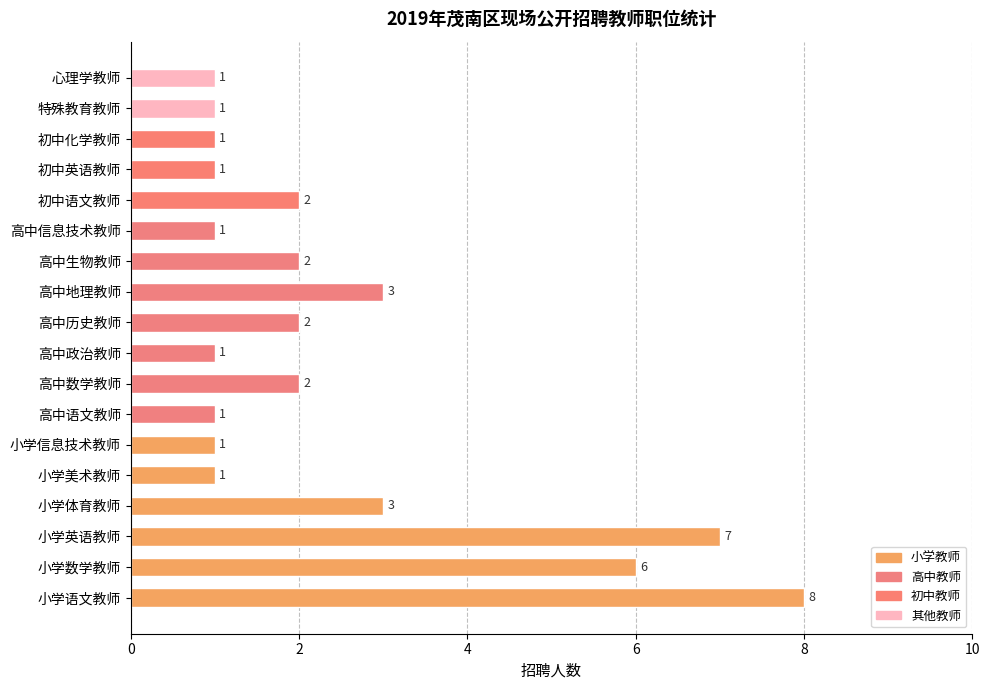

Reading bottom to top, list all the values displayed in this chart.

8	6	7	3	1	1	1	2	1	2	3	2	1	2	1	1	1	1